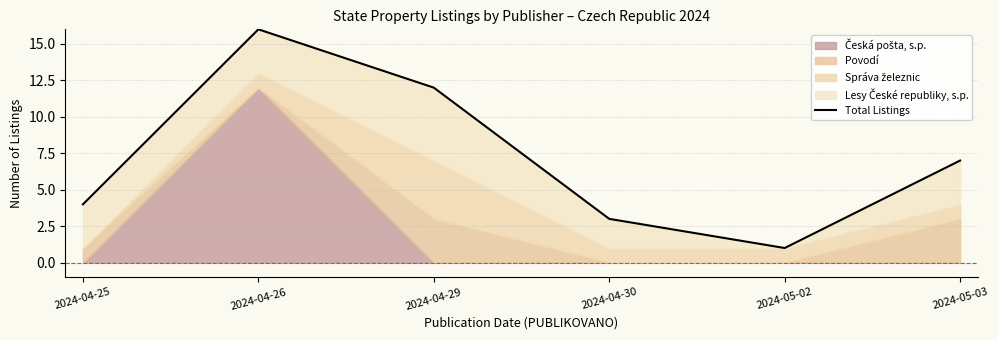

At which category does the data reach its first local peak?

2024-04-26